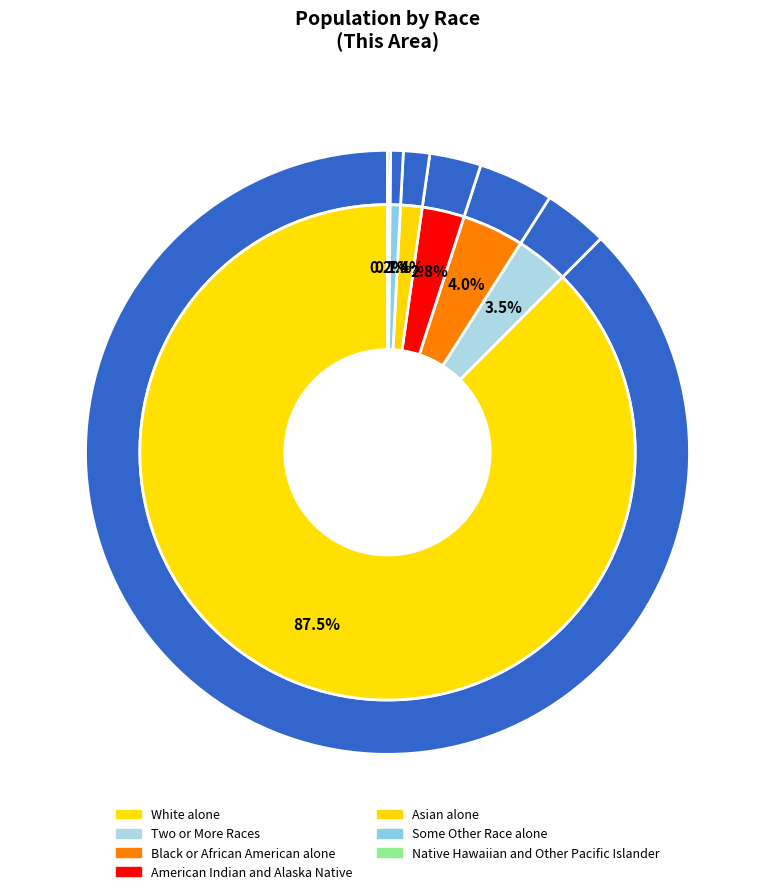

To the nearest percent, what is the difference between the largest and smallest slice percentages?

87%